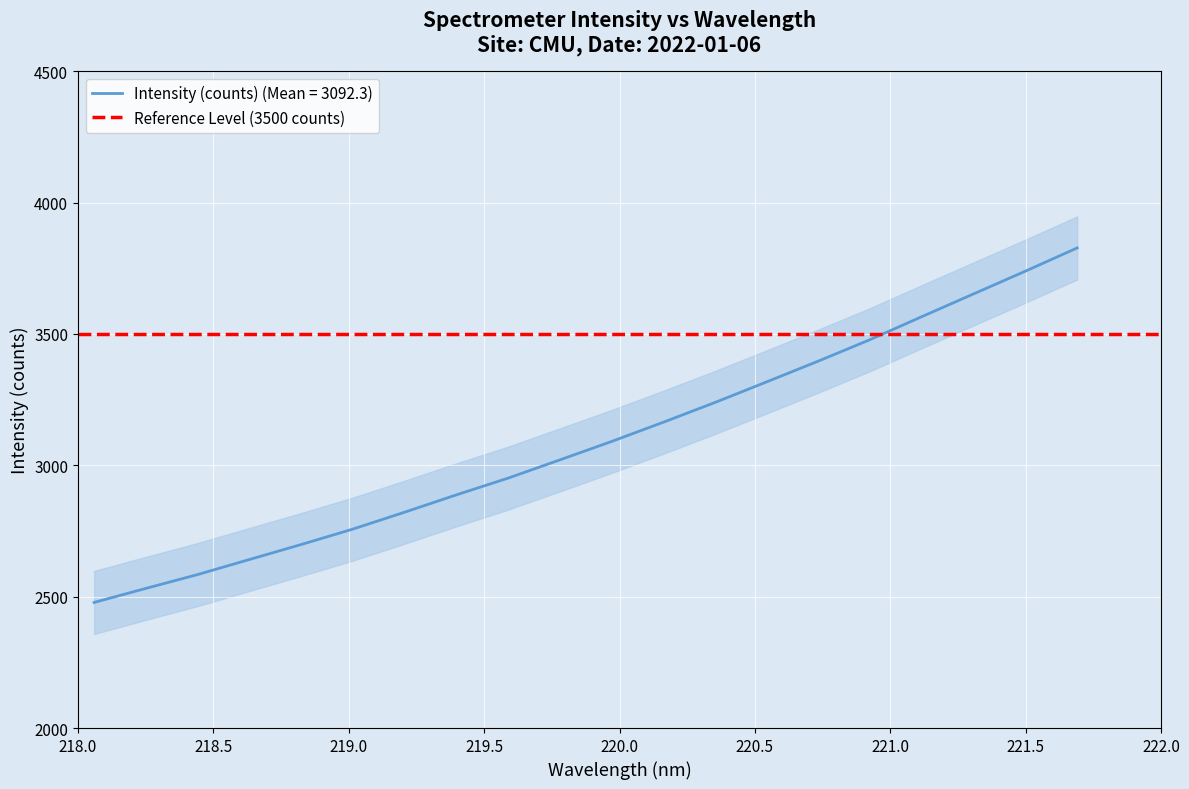

What is the change in value from 218.2508 to 218.442?

+52.6